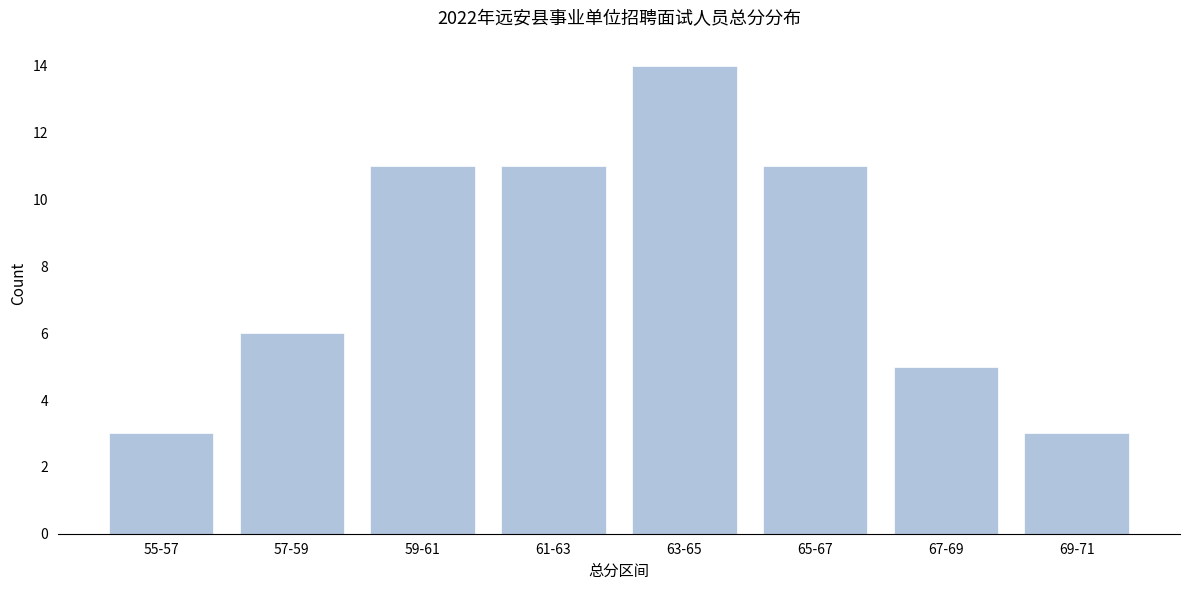

Reading left to right, extract all data points from this chart.

55-57=3	57-59=6	59-61=11	61-63=11	63-65=14	65-67=11	67-69=5	69-71=3